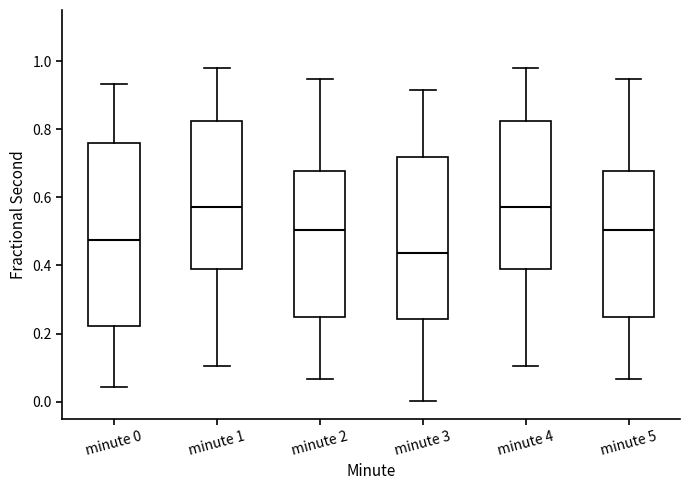

Which box's median line is the lowest?

minute 3